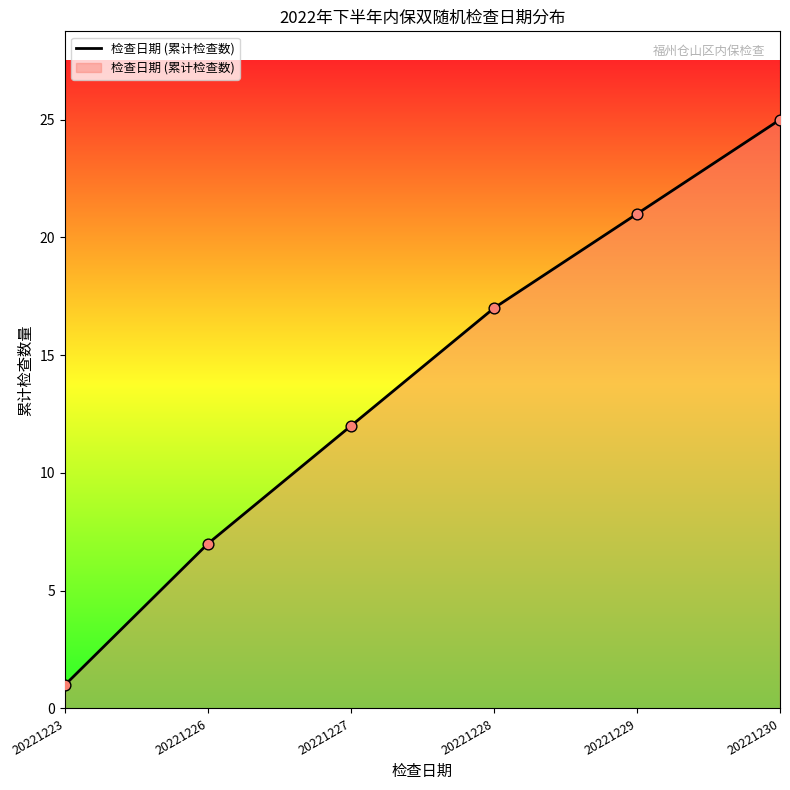

Between 20221223 and 20221228, which is larger?

20221228